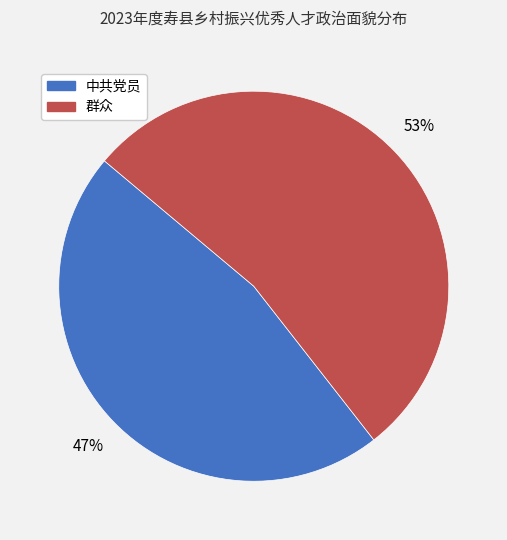

What is the ratio of the value at 中共党员 to the value at 群众?

0.9